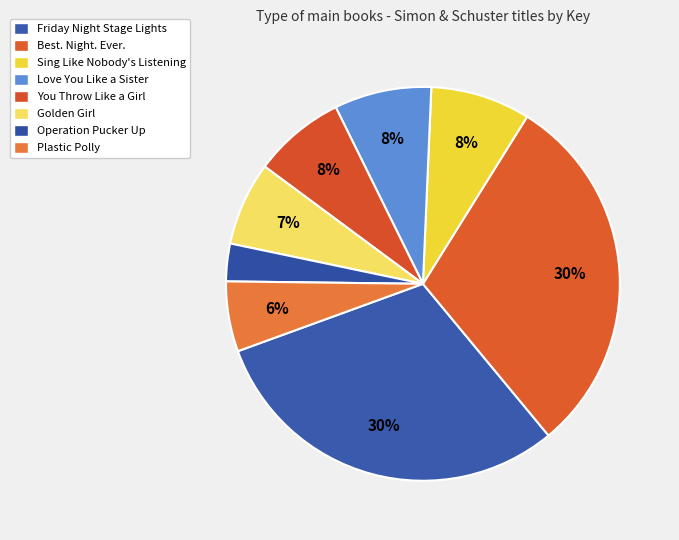

Count the number of slices in the pie.

8